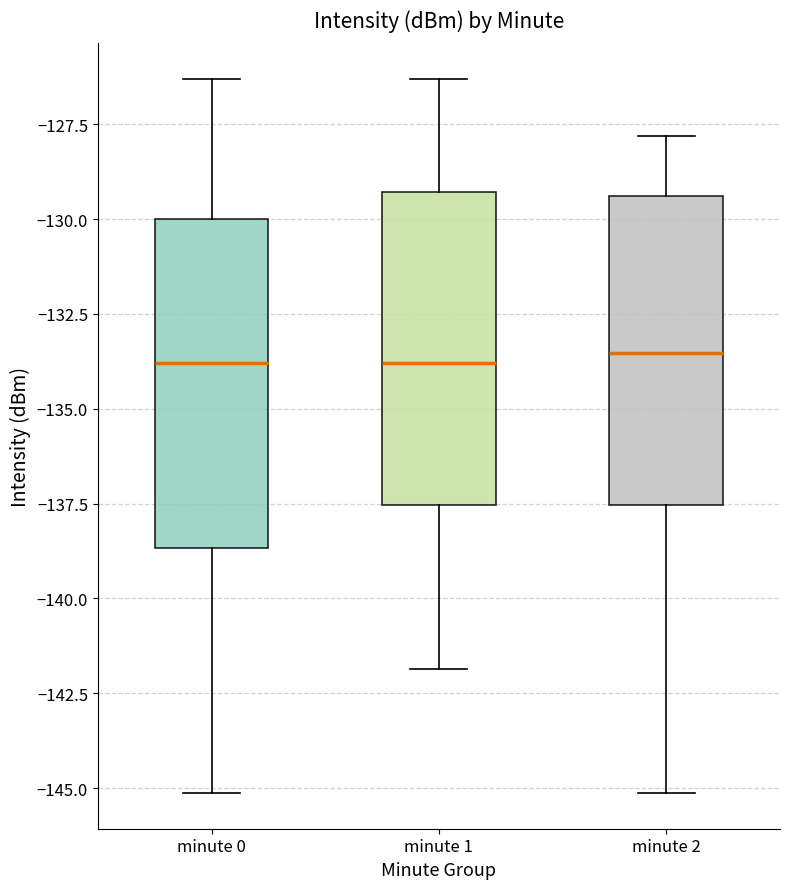

Where is the upper edge of the box for minute 1 on the y-axis? The values are not printed on the chart, so give them approximately, as read against the axis.

-129.5